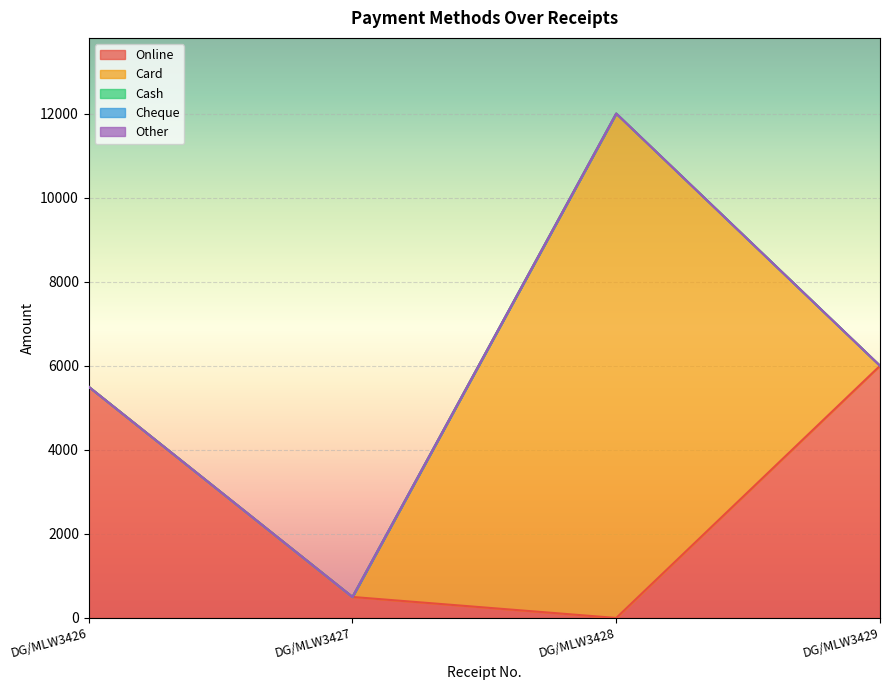

How many series are shown in this chart?

5